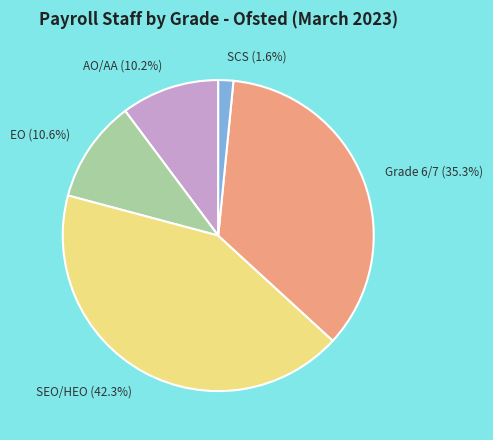

Count the number of slices in the pie.

5